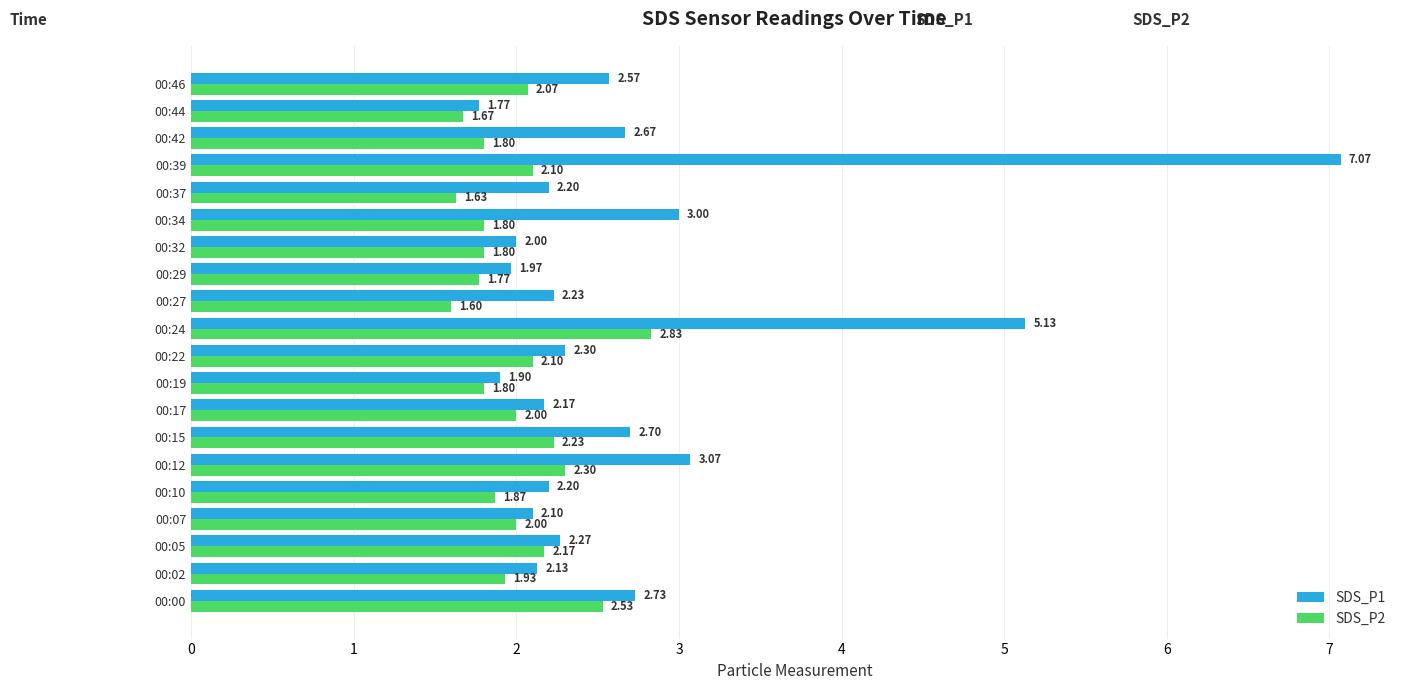

At which label does SDS_P2 reach its peak?

00:24